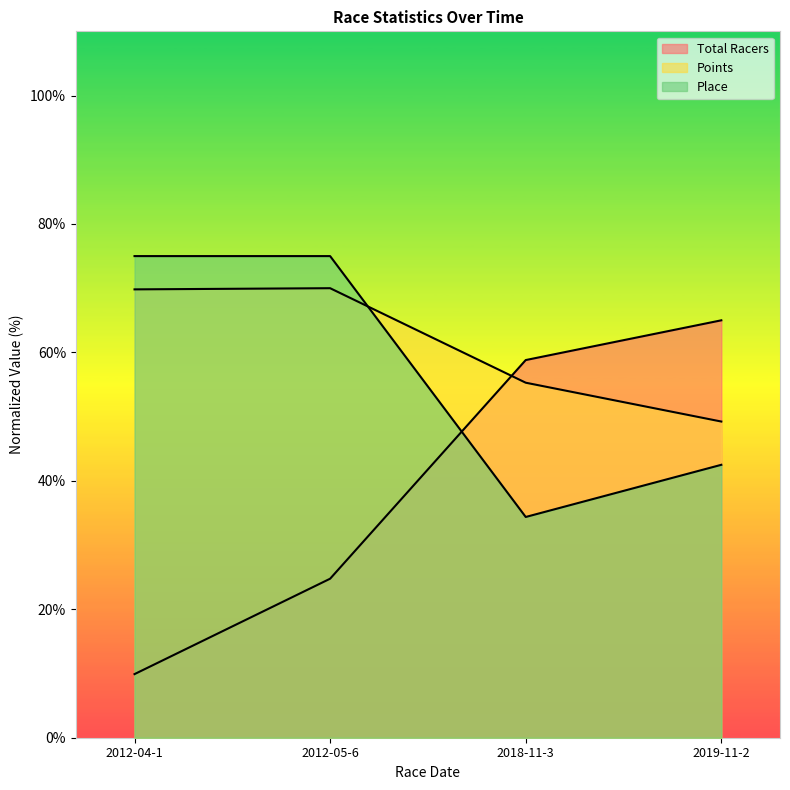

How many lines are shown in the chart?

3